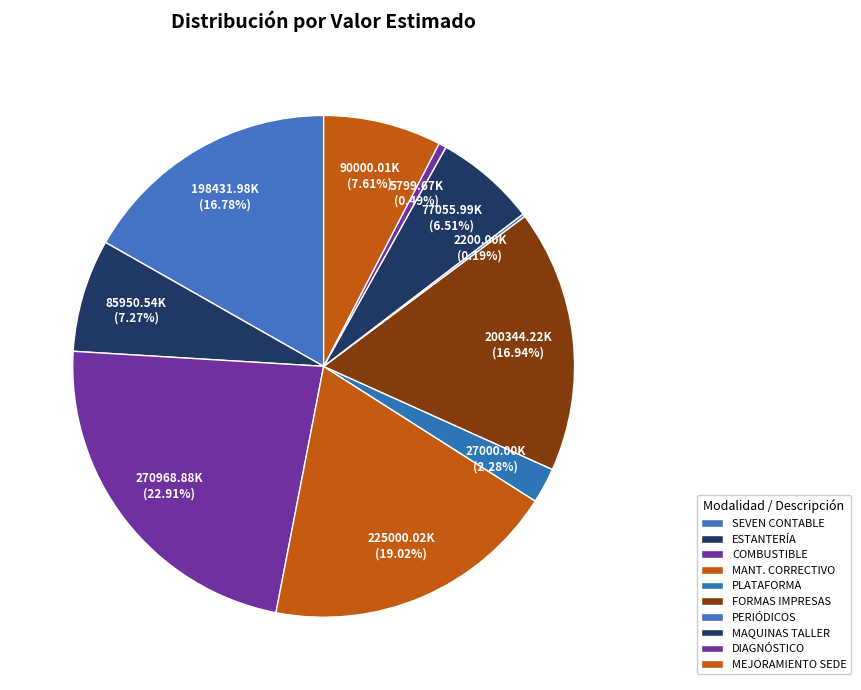

What is the smallest slice in the pie chart?

SUSCRIPCIÓN PERIÓDICOS Y REVISTAS